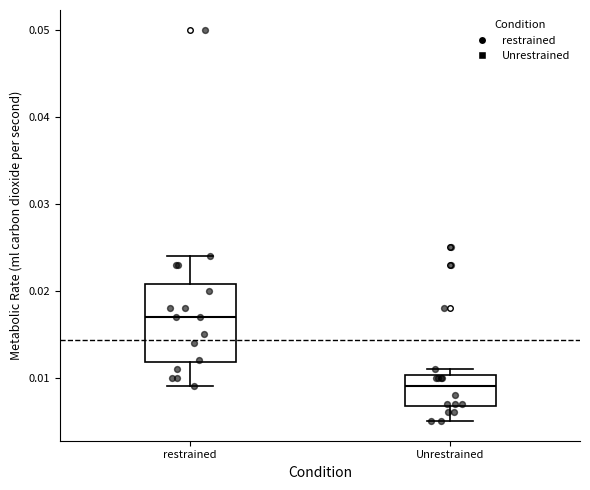

Which box's median line is the lowest?

Unrestrained